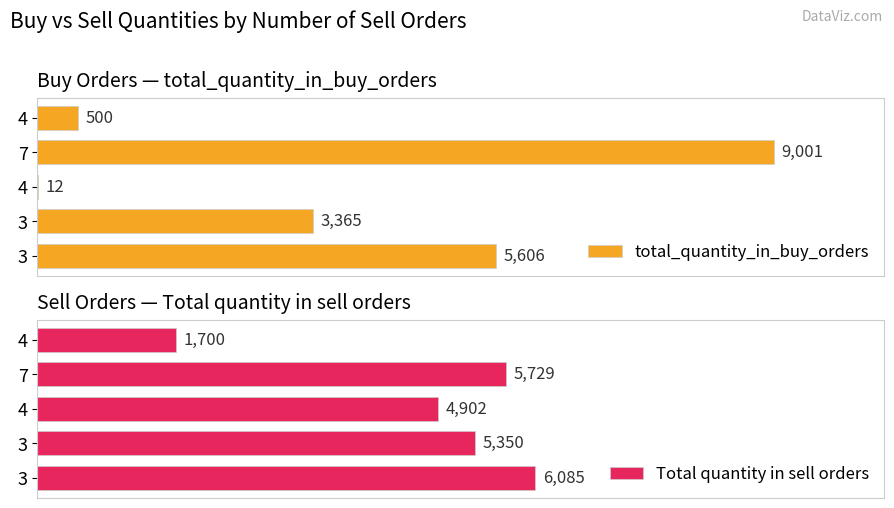

What is the maximum value for total_quantity_in_buy_orders?

9001